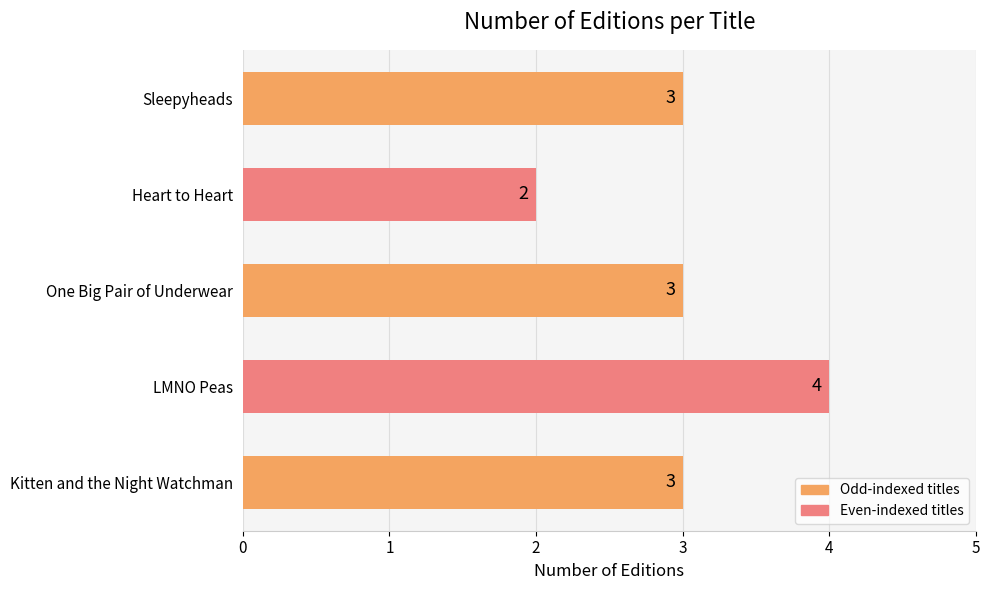

The chart shows a value of 2 at One Big Pair of Underwear. True or false?

False